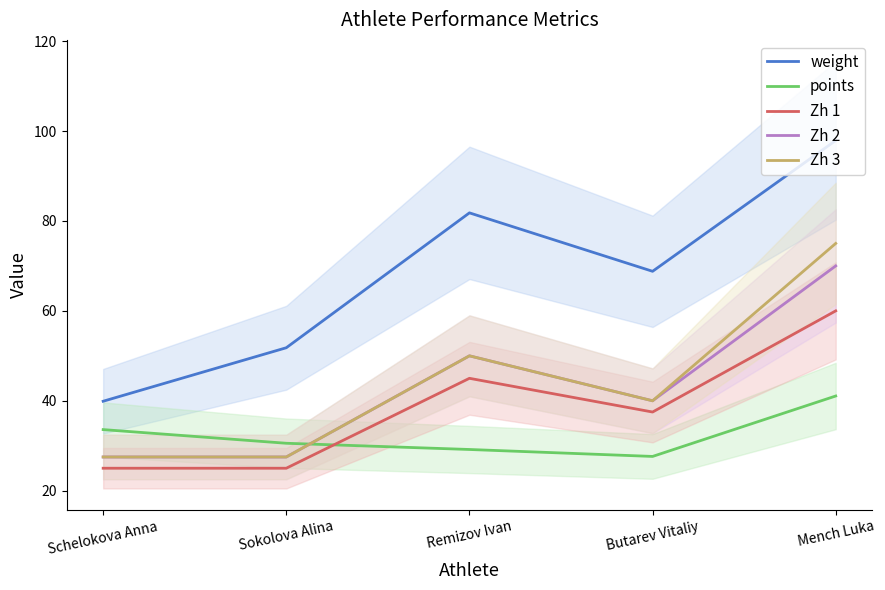

True or false: weight has more than 2 interior local peaks.

False